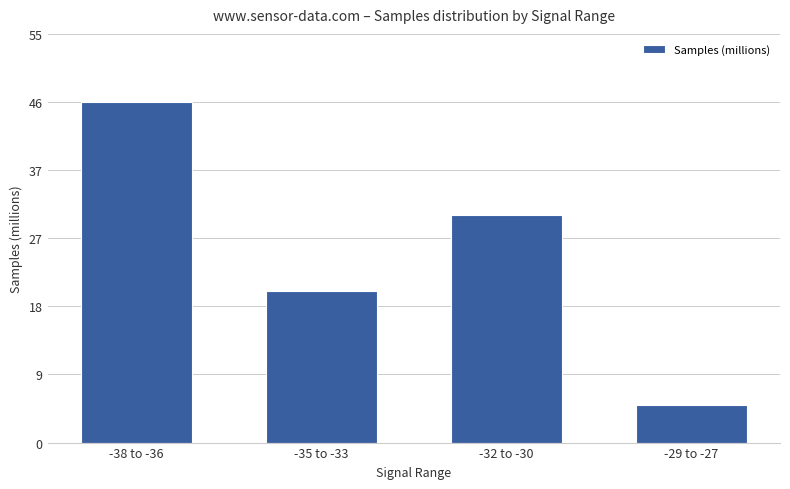

What is the value of the 2nd bar from the left?

20.3